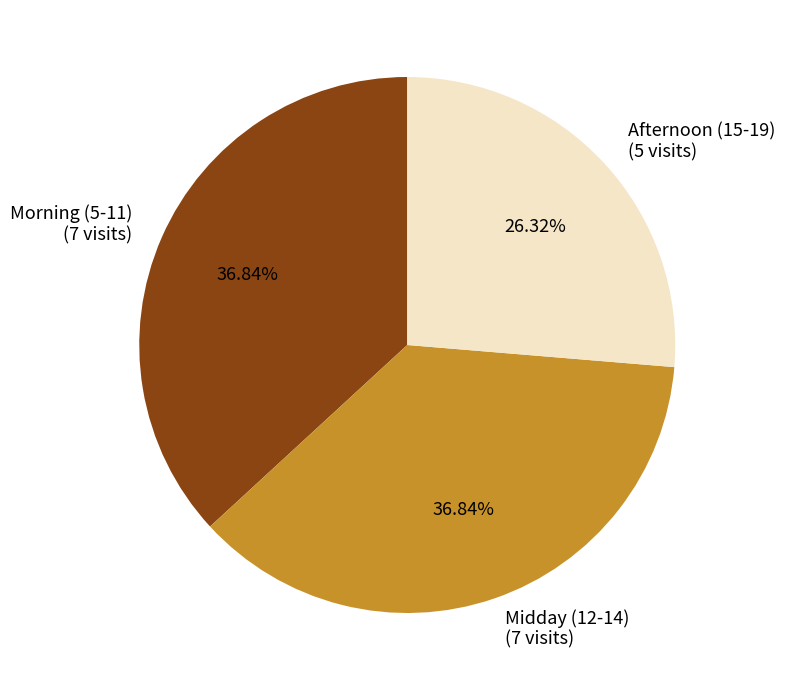

To the nearest percent, what is the difference between the largest and smallest slice percentages?

11%